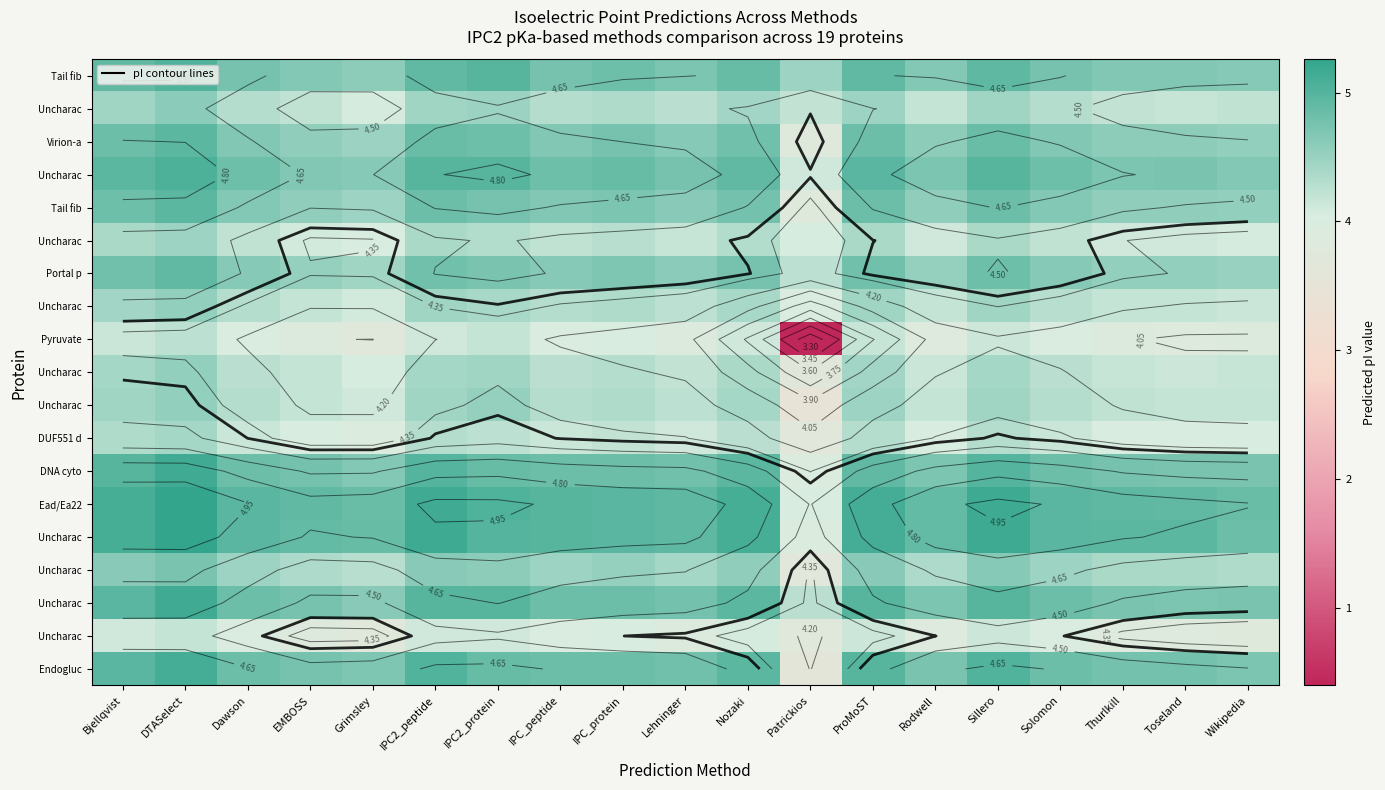

What is the difference between the highest and lowest values at DTASelect?

1.1